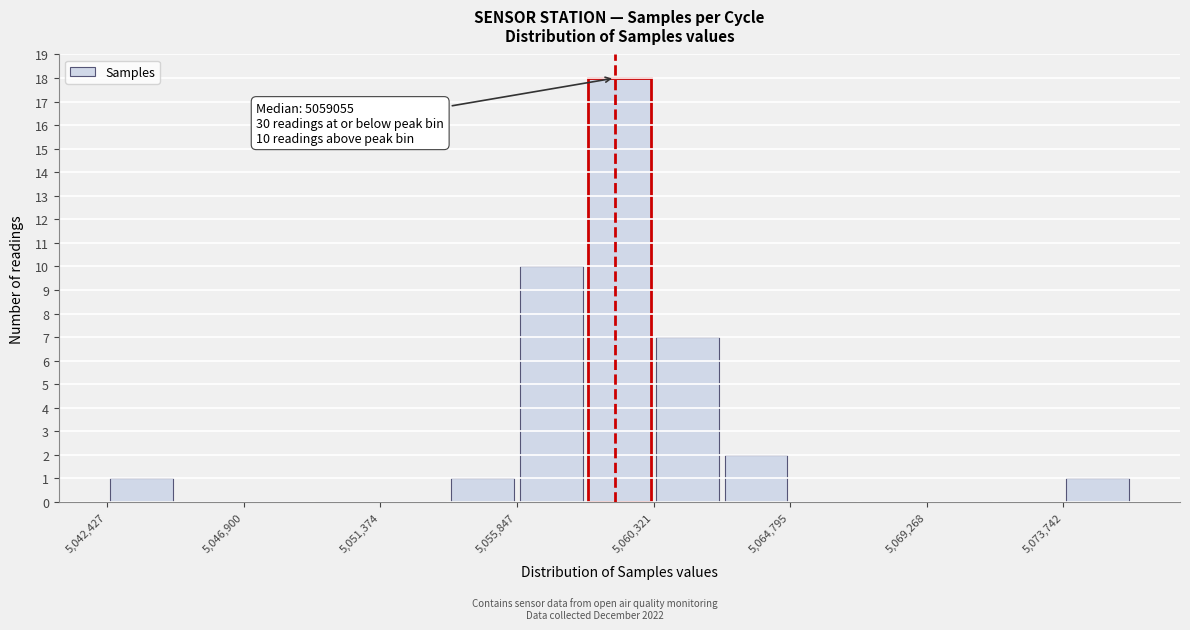

Over which range of the x-axis is the bar tallest?

5058000 to 5060500